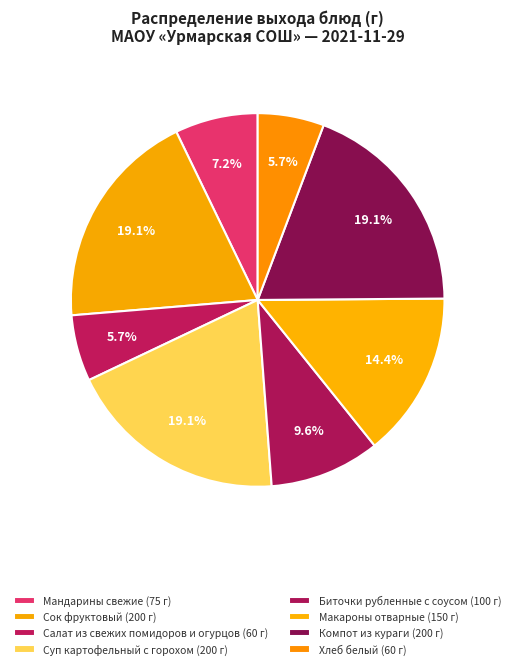

Count the number of slices in the pie.

8